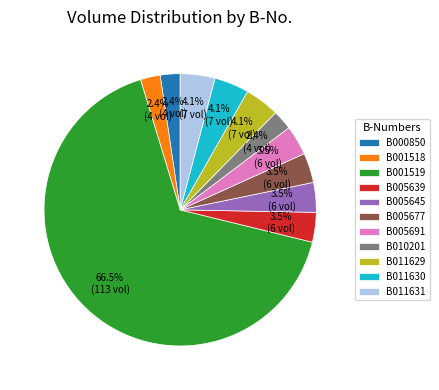

To the nearest percent, what is the difference between the largest and smallest slice percentages?

64%